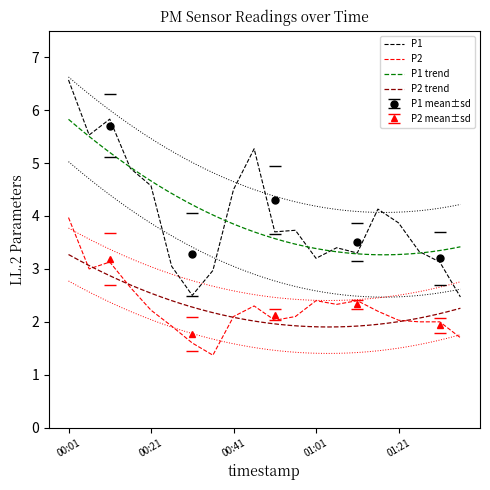

List the series in order of their peak value, highest first.

P1, P2